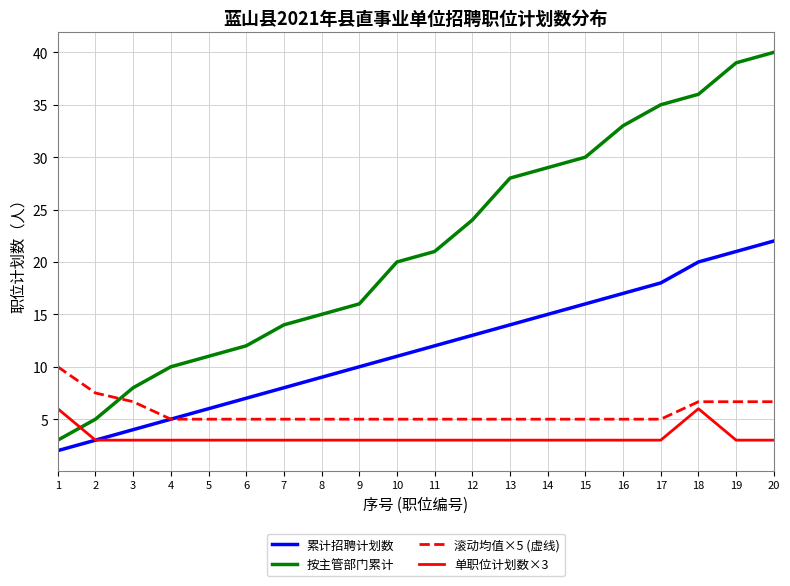

True or false: 按主管部门累计 and 累计招聘计划数 intersect in this chart.

False